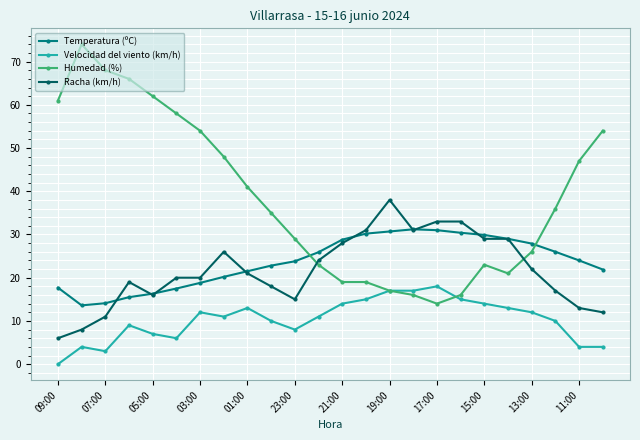

True or false: Humedad (%) has more than 1 interior local peaks.

True